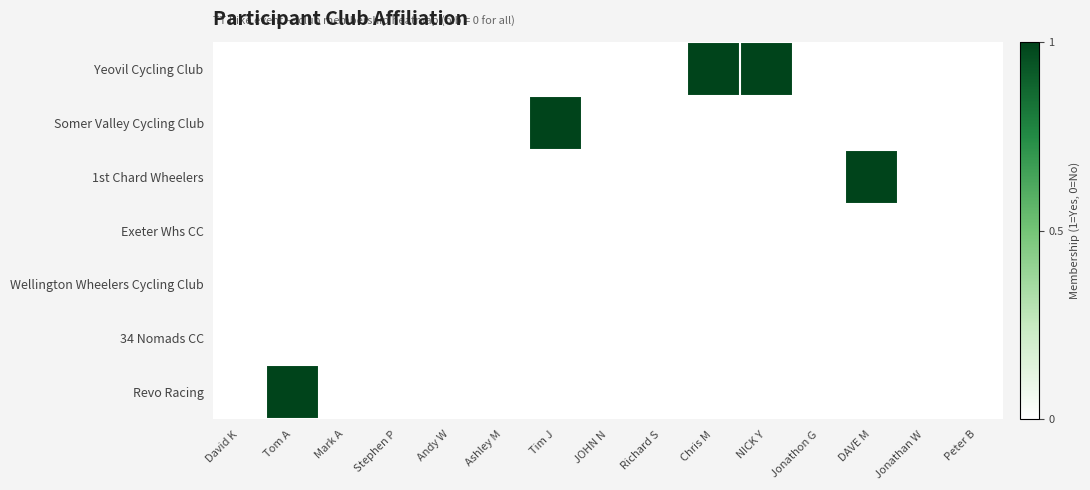

At which category is the sum across all series the highest?

Tom A